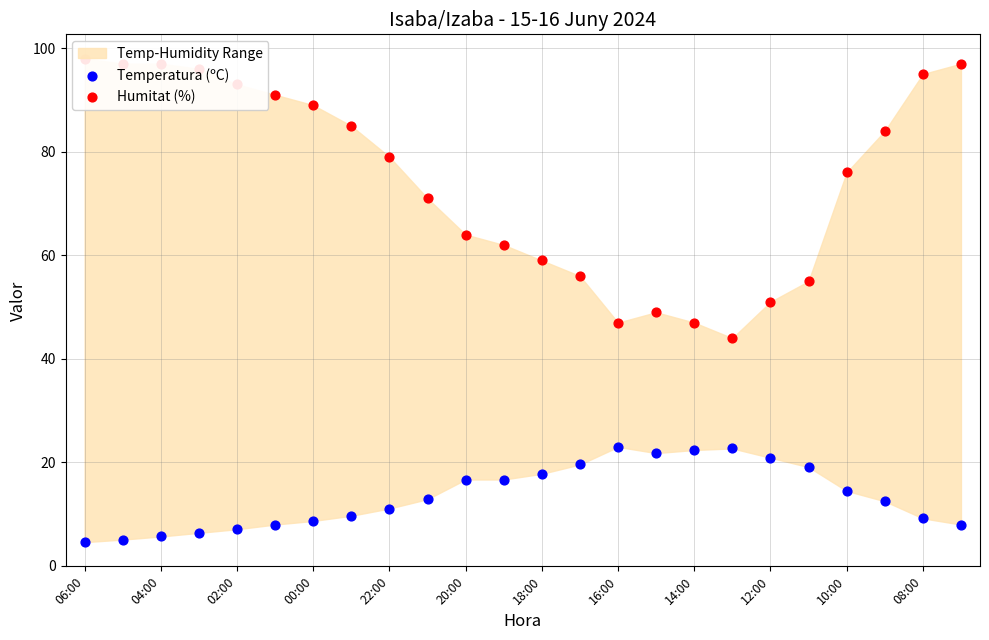

Which series has the largest total across all categories?

Humitat (%)